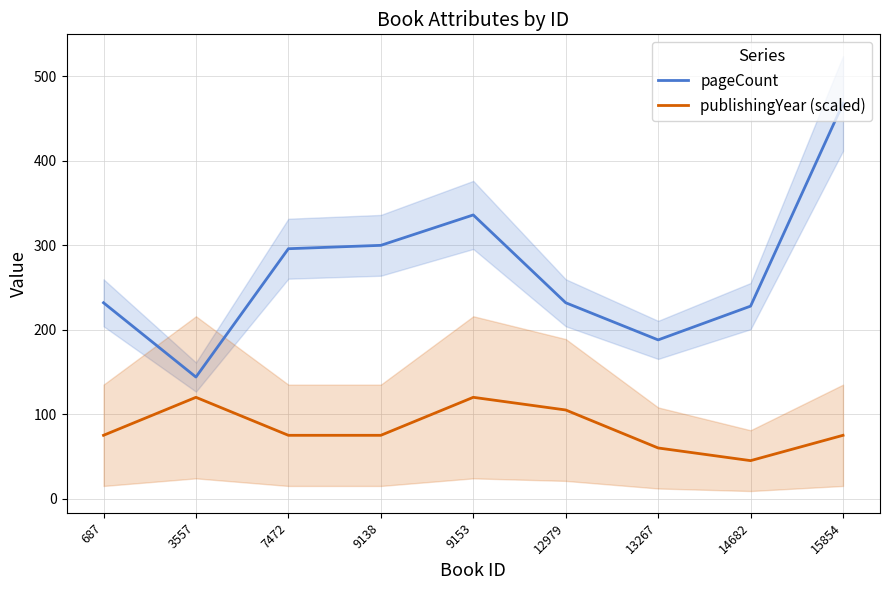

Which series has the largest total across all categories?

pageCount